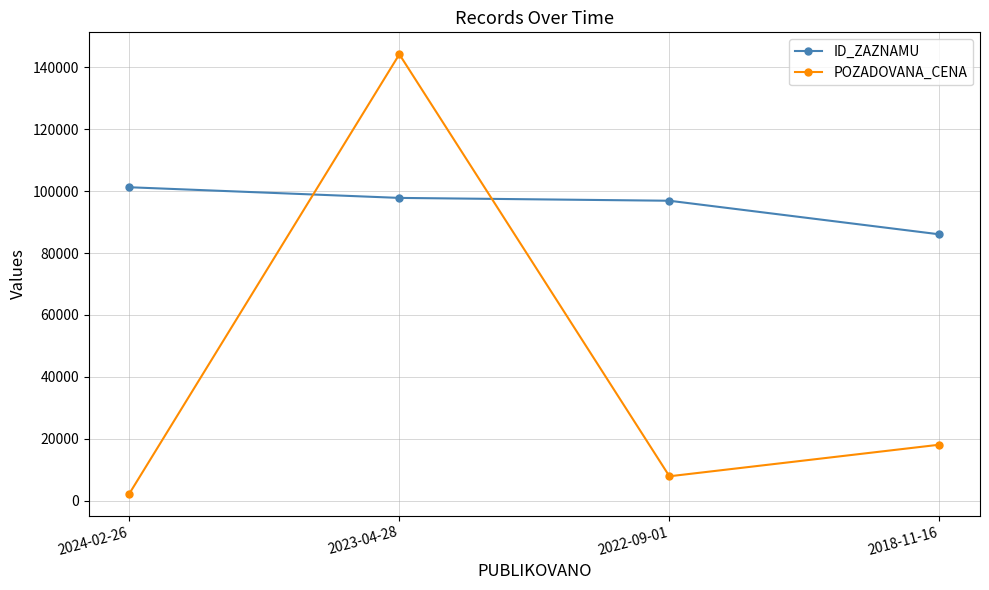

List the series in order of their overall mean, highest first.

ID_ZAZNAMU, POZADOVANA_CENA